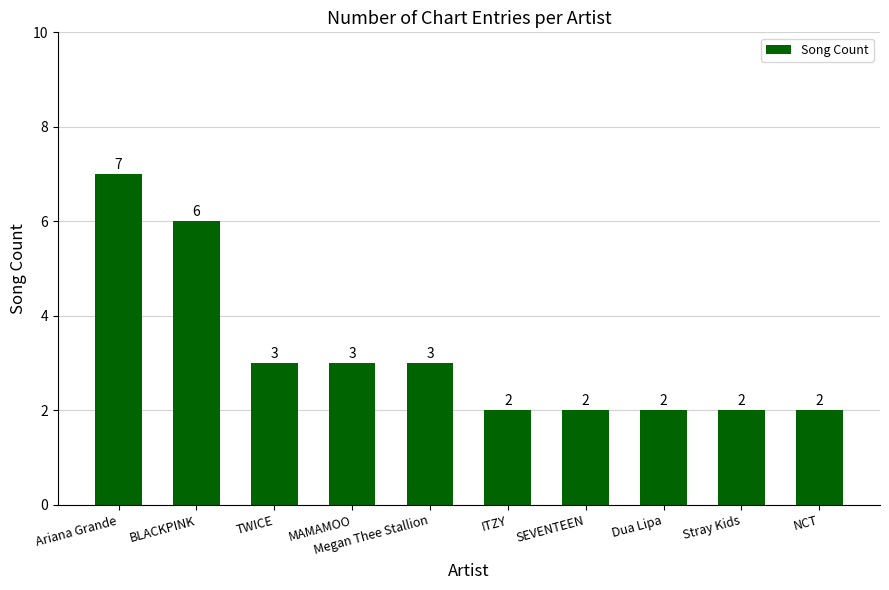

How many data points does each series have?

10